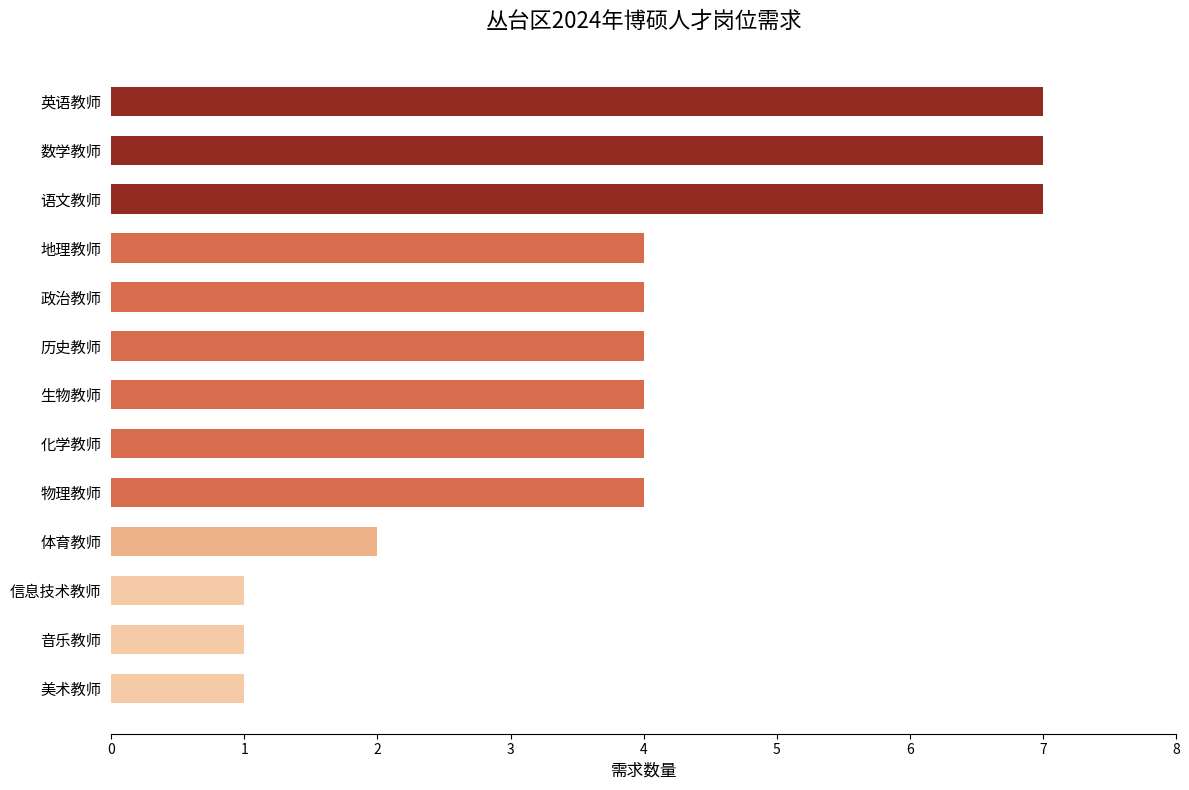

What value does the data have at 历史教师?

4